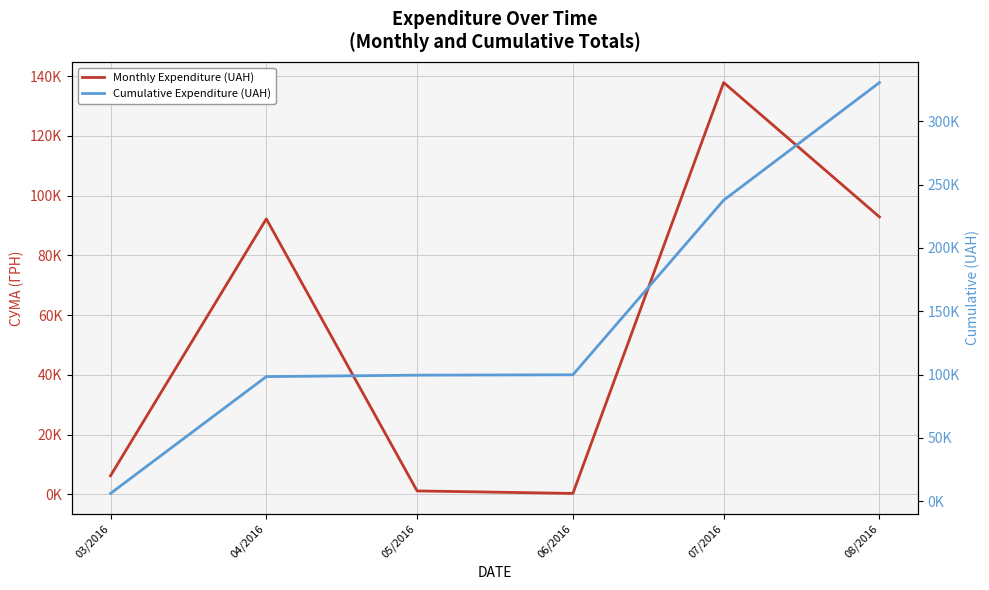

Reading left to right, transcribe all the data shown in this chart.

Monthly Expenditure (UAH): 6218.4	92212.2	1134.2	300.0	137843.0	92856.7
Cumulative Expenditure (UAH): 6218.4	98430.6	99564.8	99864.8	237707.7	330564.5